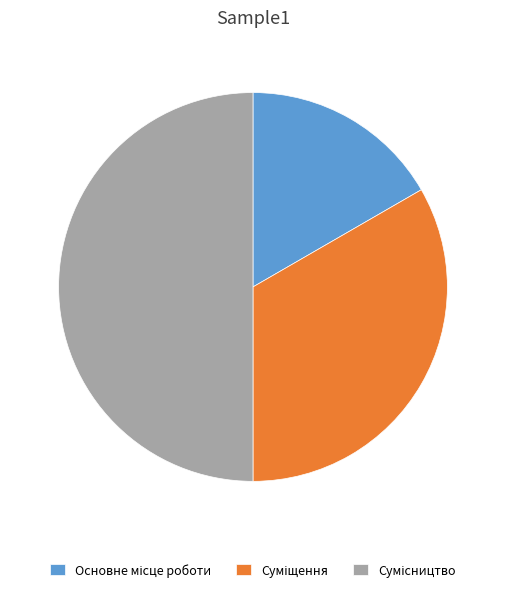

Do Сумісництво and Суміщення together represent more than half of the pie?

Yes